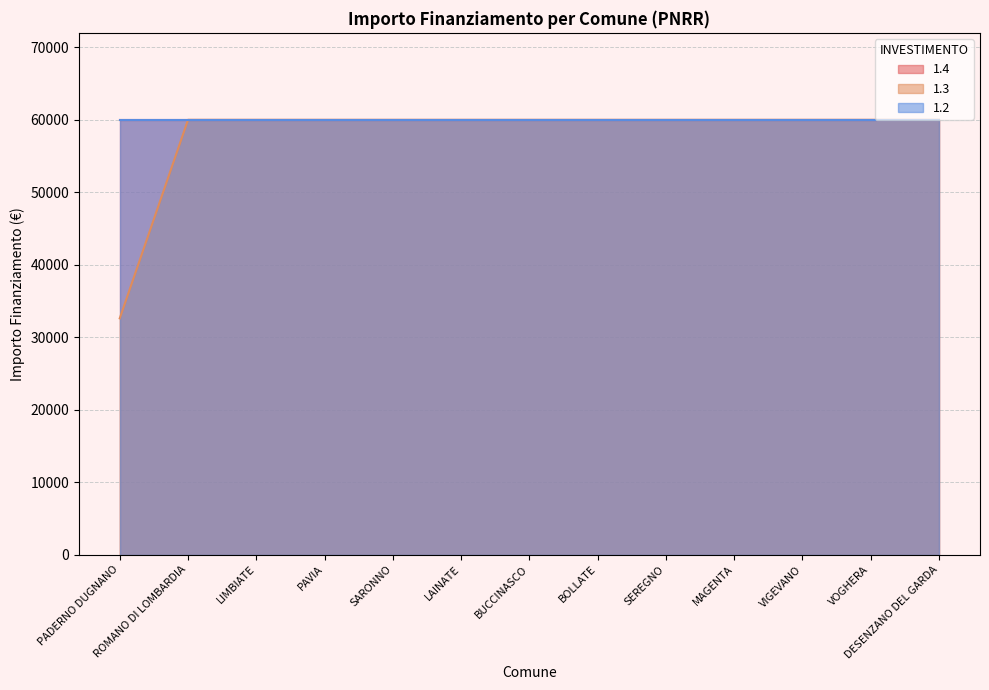

What is the highest value of the 1.4 series?

59966